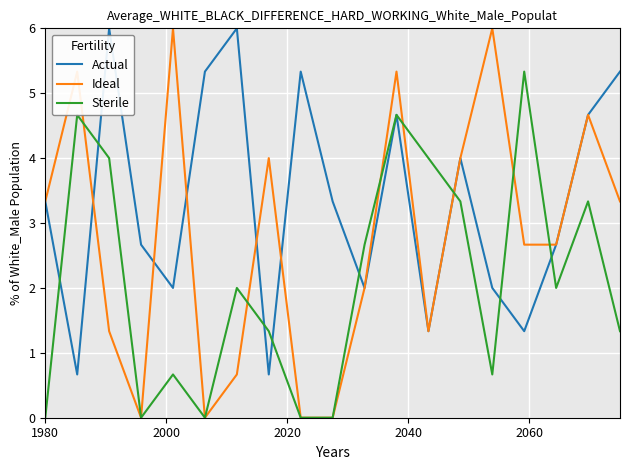

What is the greatest value displayed?

6.0